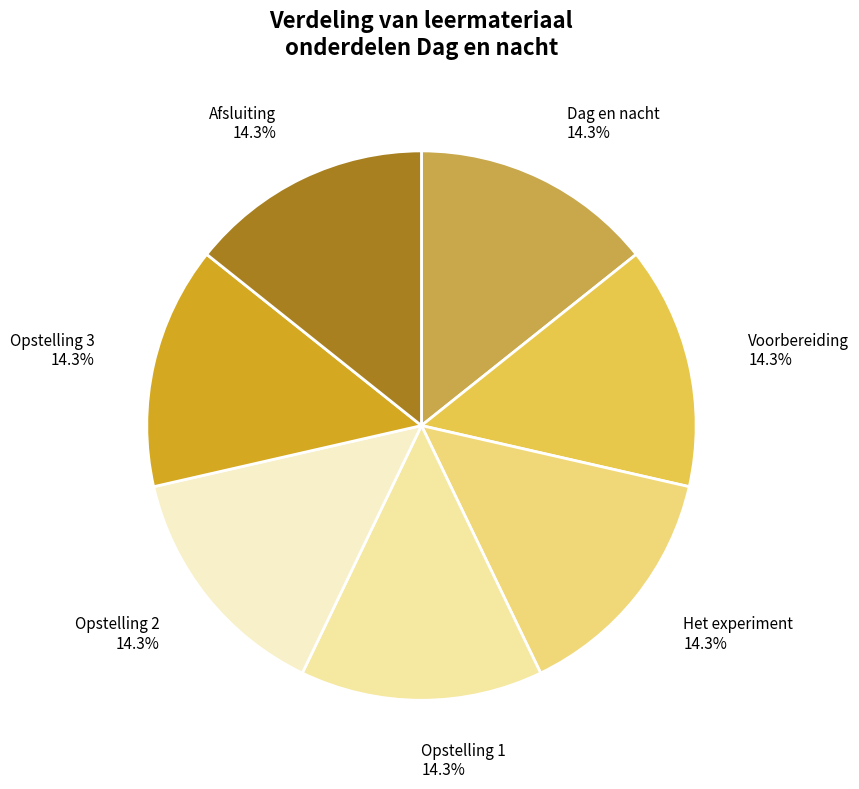

Is there a majority slice in this chart?

No